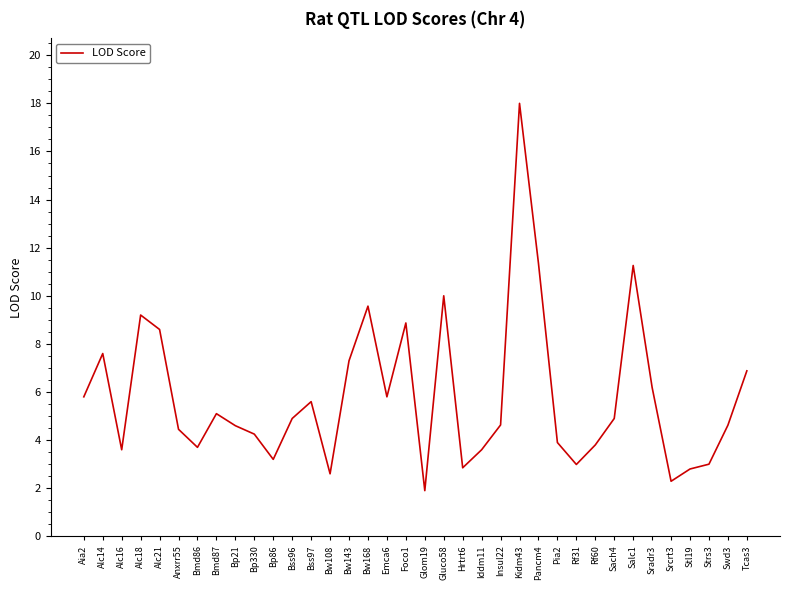

What position from the left is Kidm43?

24